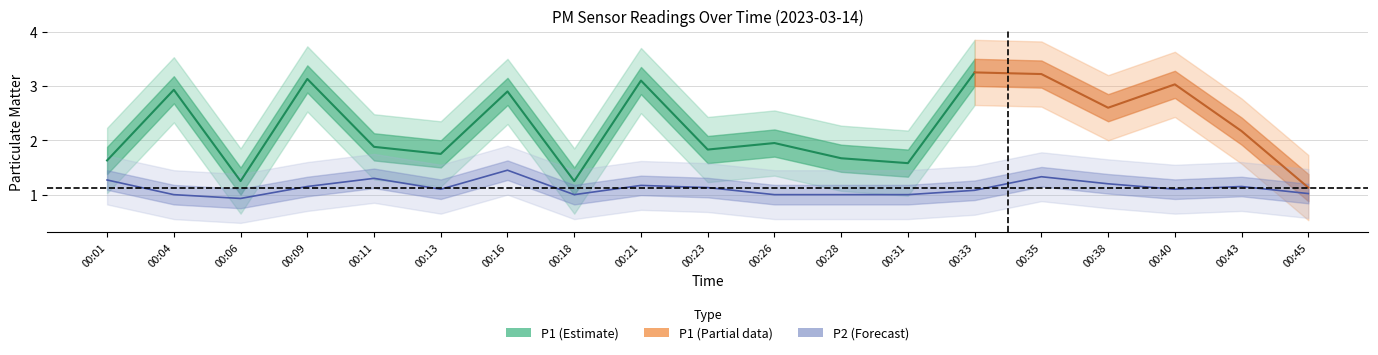

What is the difference between the second highest and minimum values?

0.4